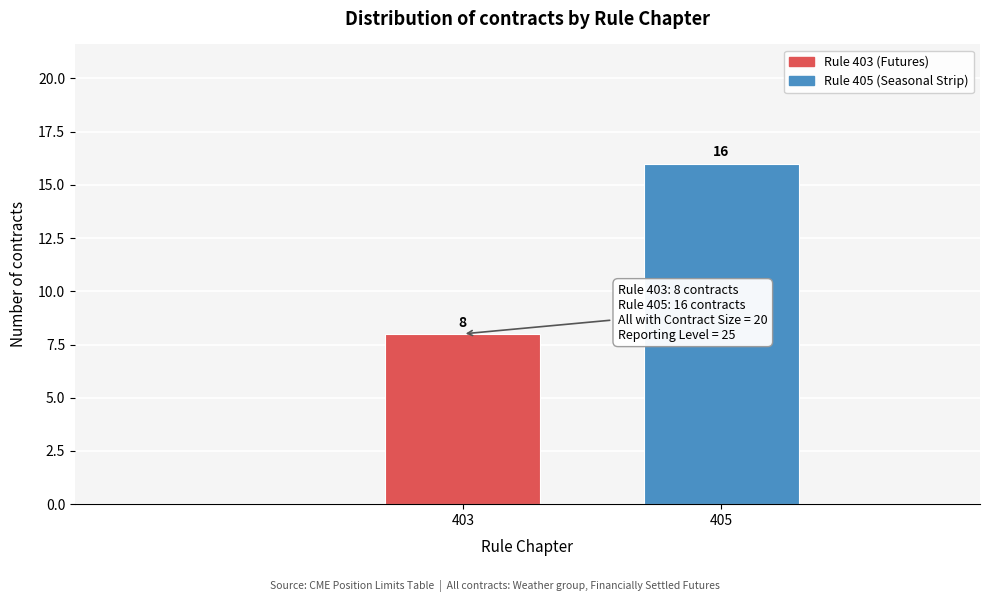

Reading left to right, transcribe all the data shown in this chart.

403=8	405=16